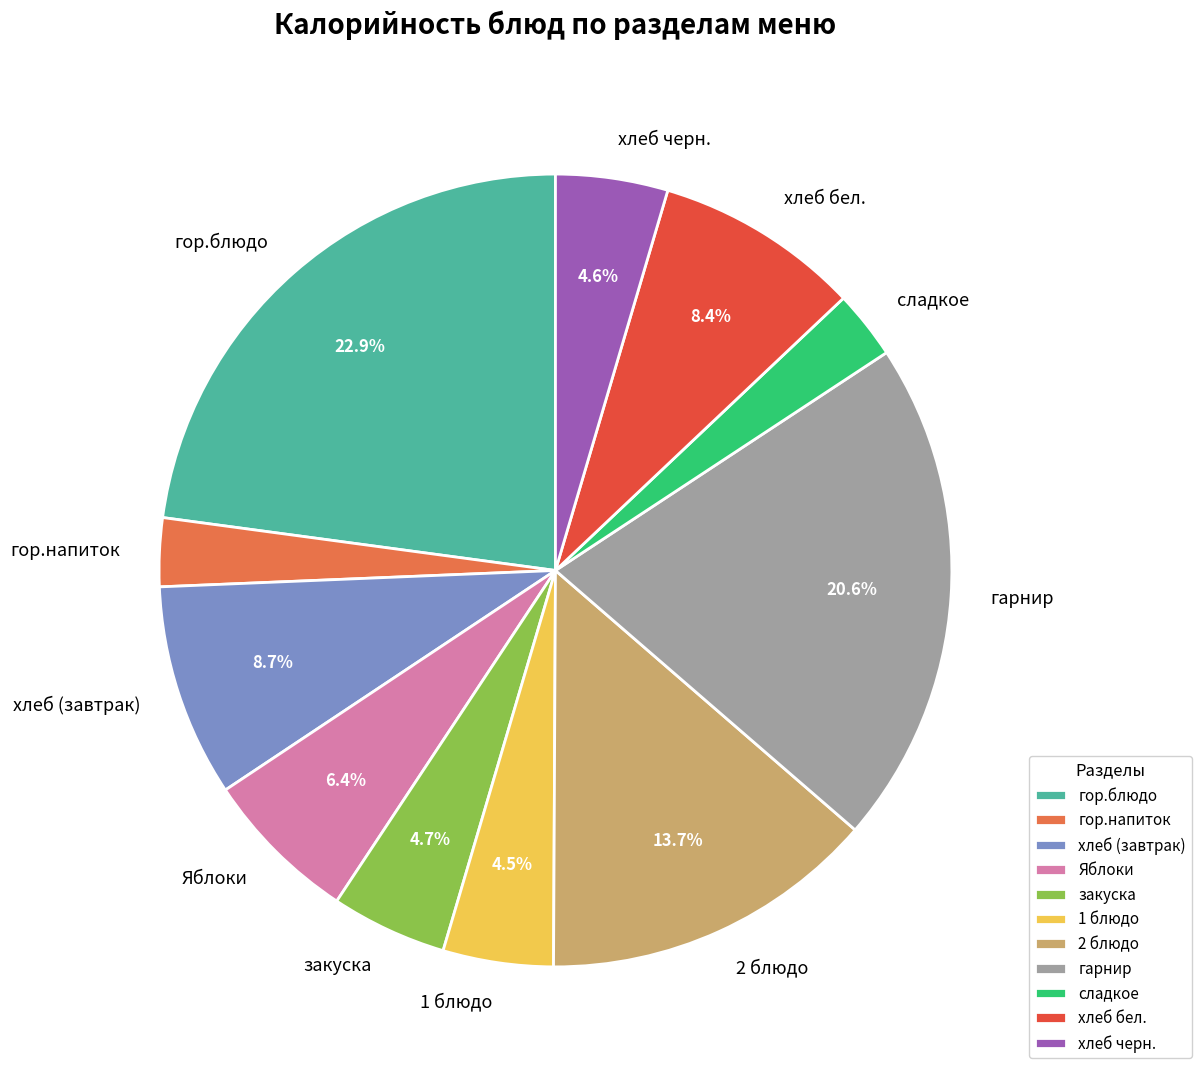

What percentage is the закуска slice, to the nearest percent?

5%